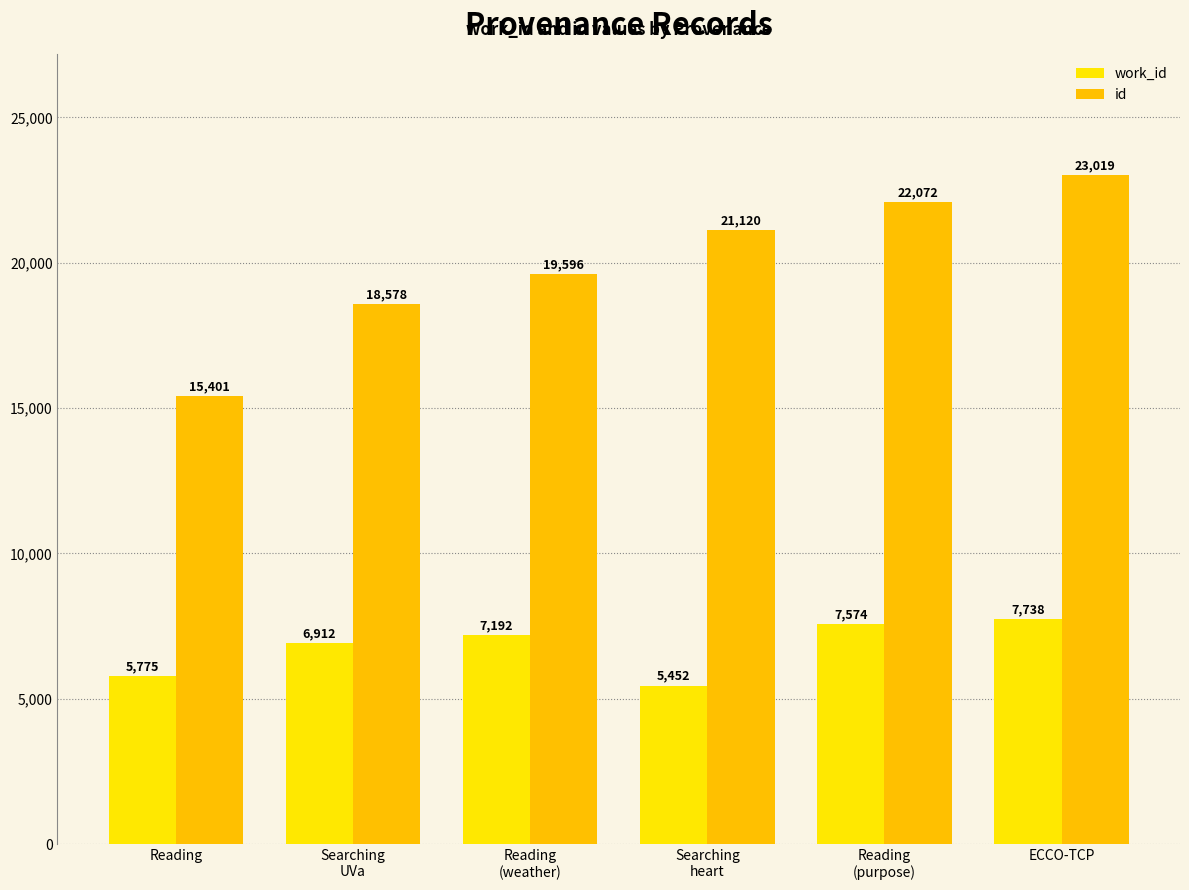

What is the total value across all series at ECCO-TCP?

30757